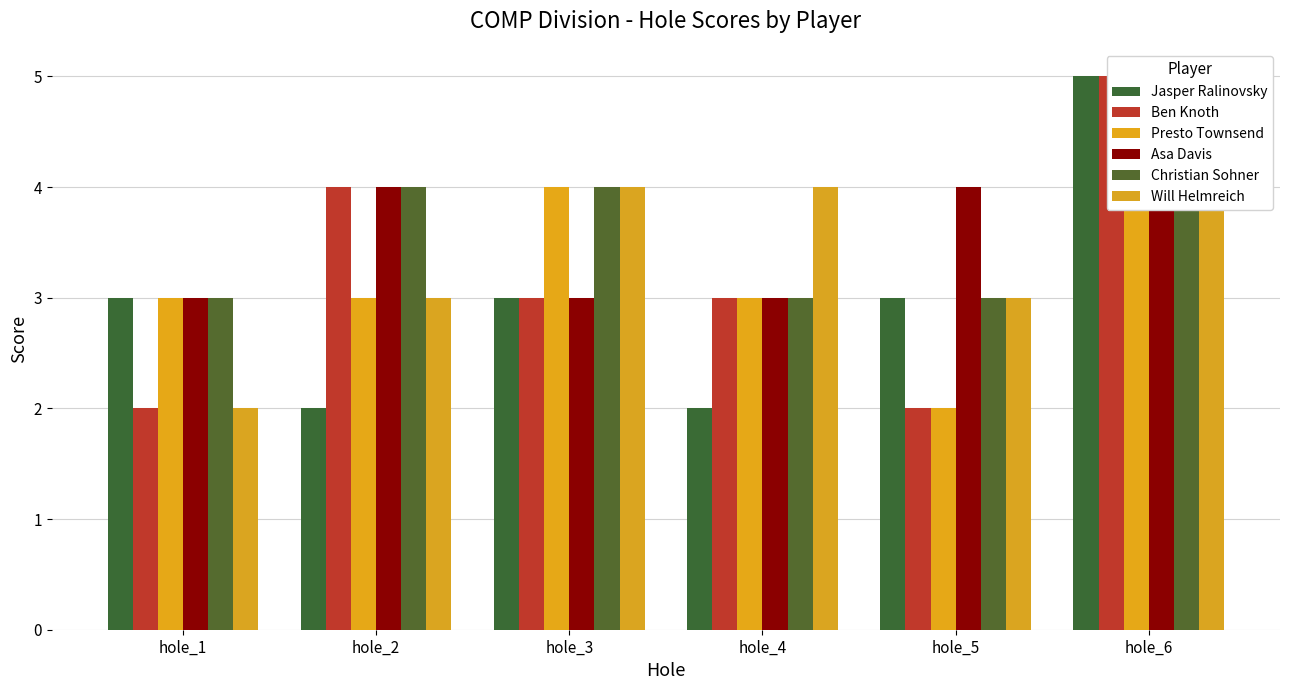

At which label is Christian Sohner closest to 4?

hole_2